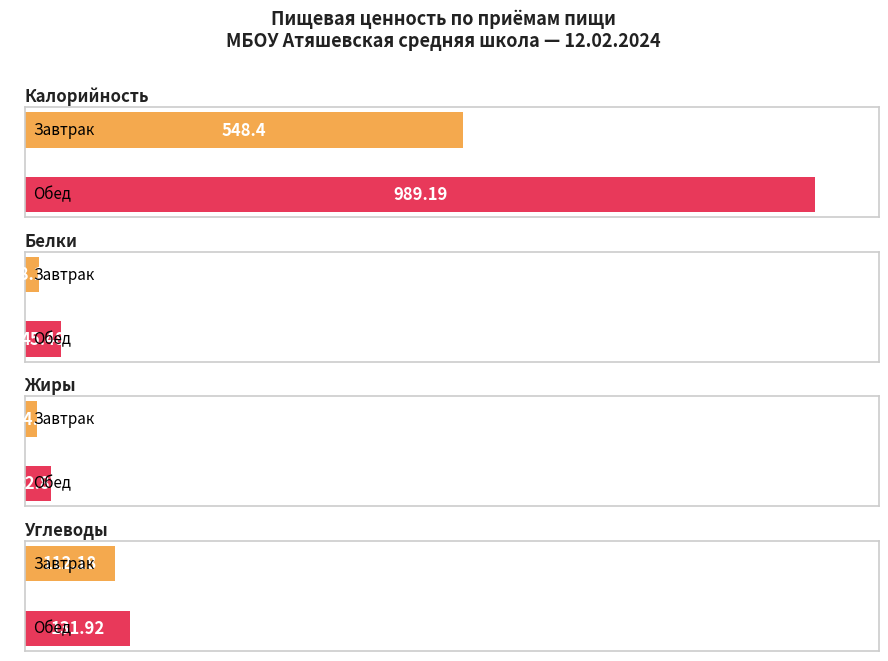

Rank the categories by Углеводы value from highest to lowest.

Обед, Завтрак